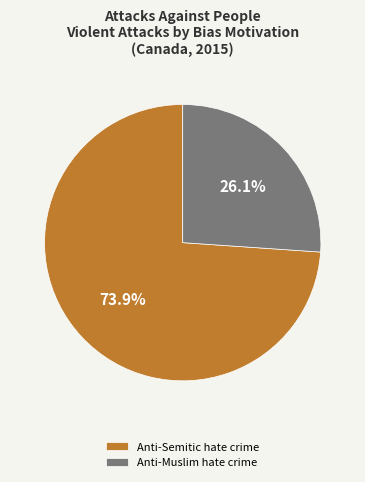

Which slice is the largest?

Anti-Semitic hate crime